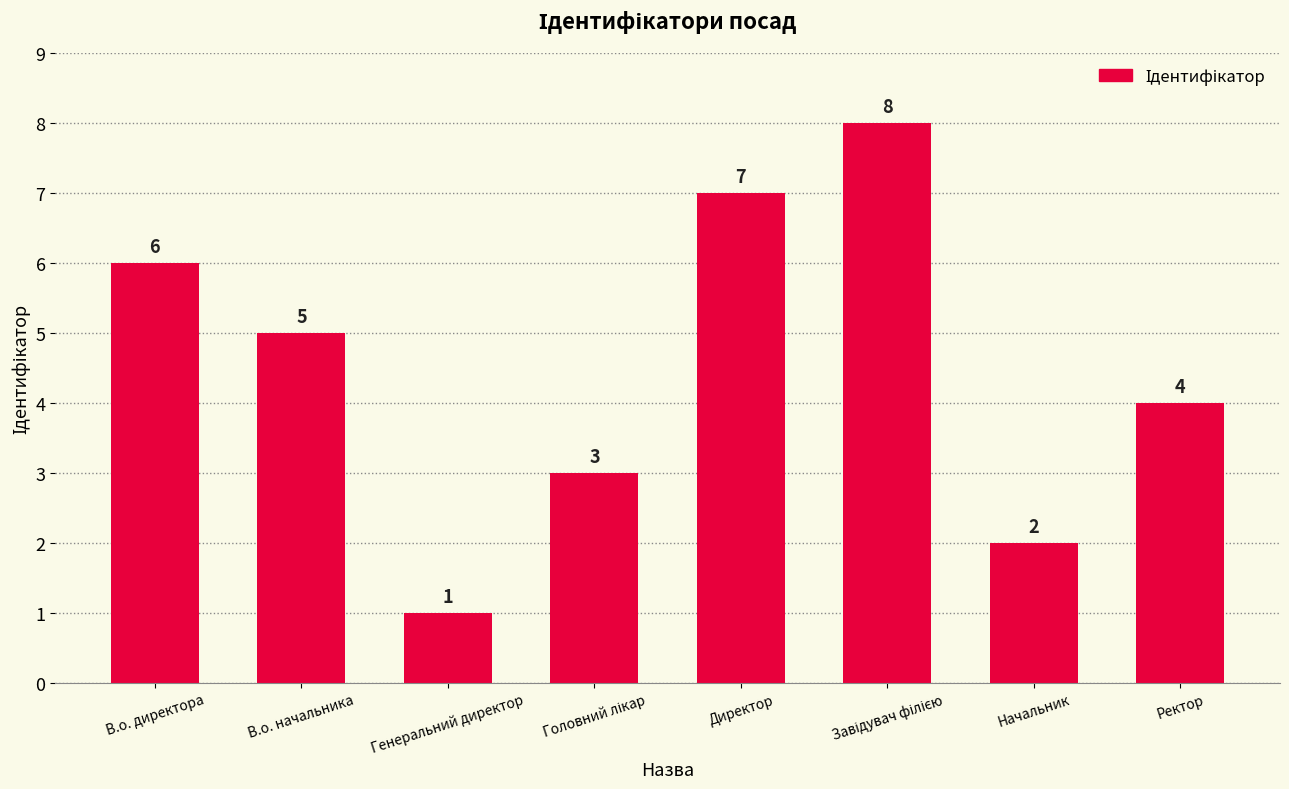

Which label corresponds to the smallest value in the chart?

Генеральний директор